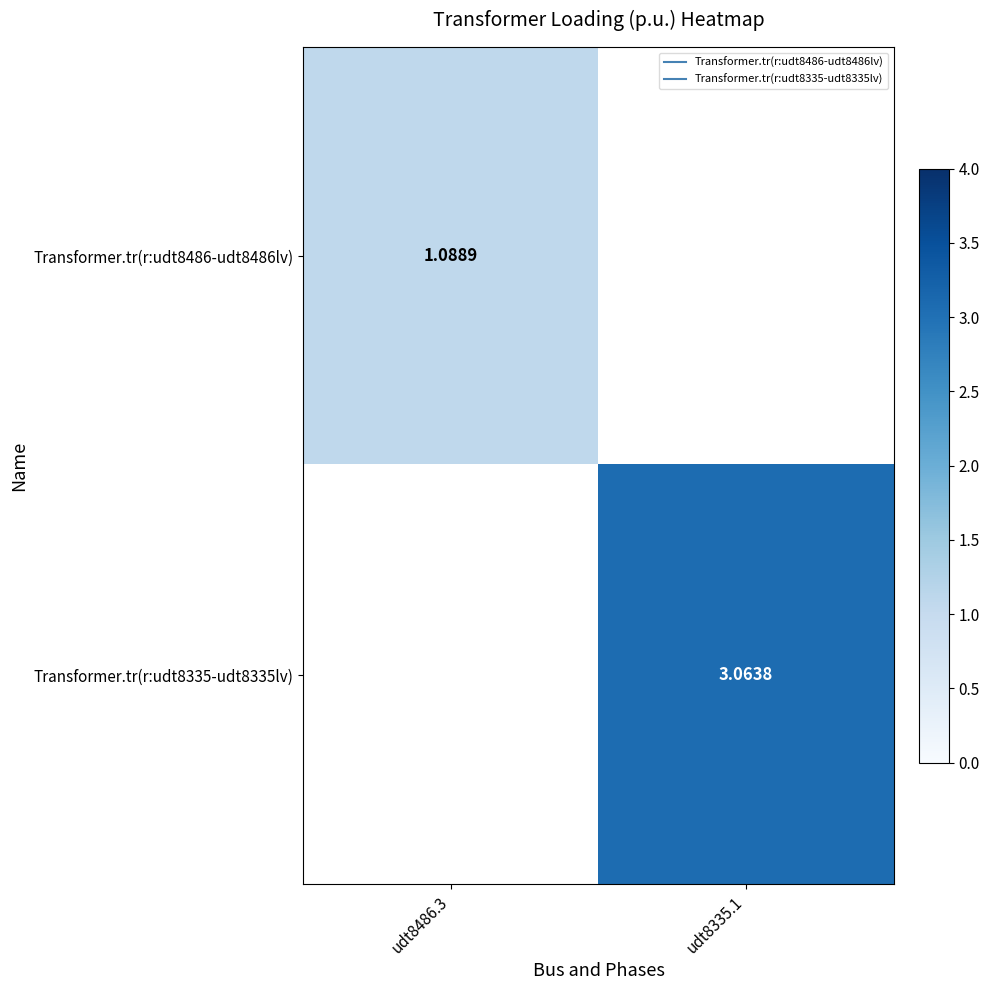

How many values in Transformer.tr(r:udt8335-udt8335lv) are above zero?

1